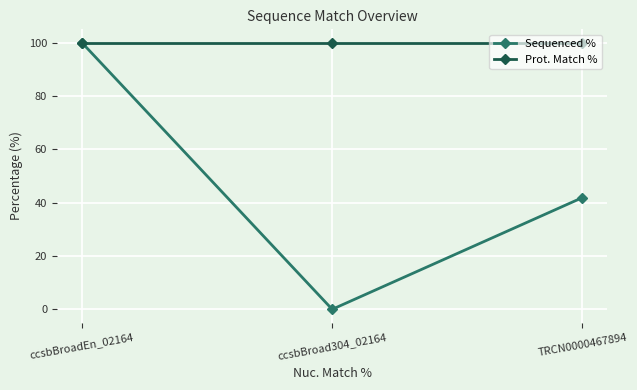

How many data points does each series have?

3